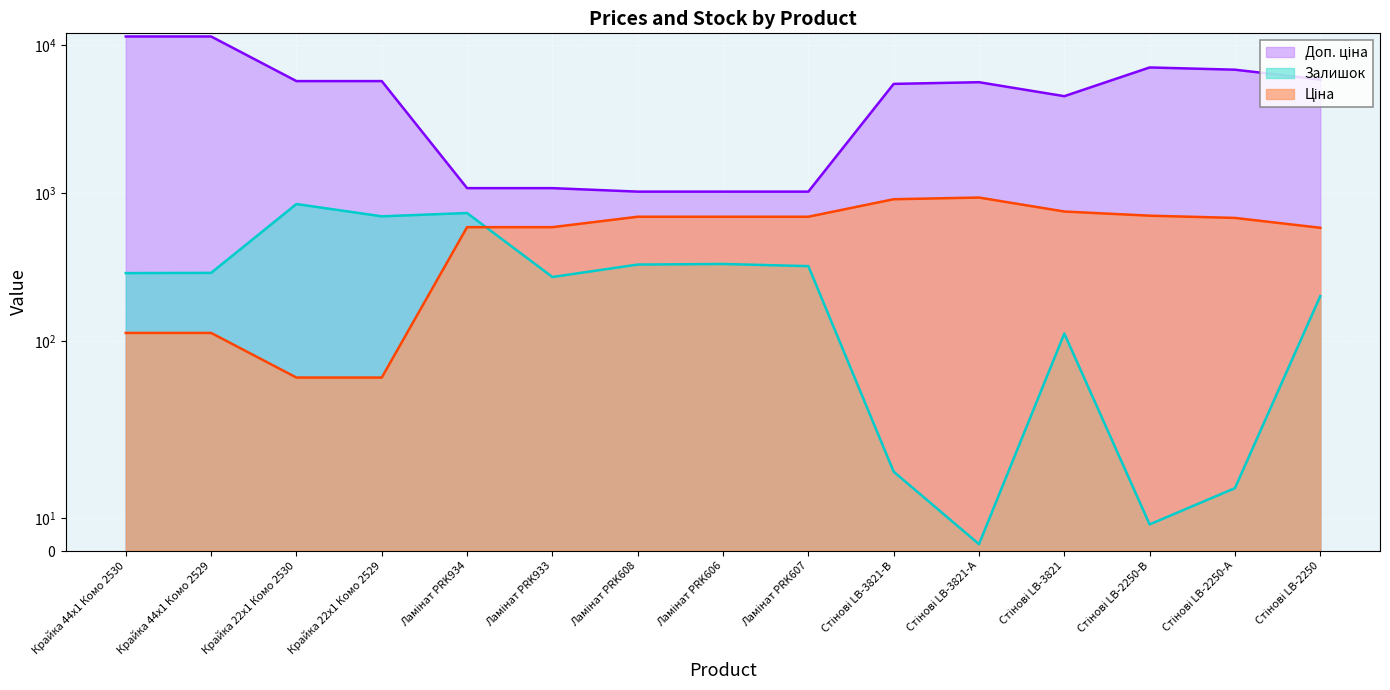

Where does the Доп. ціна series first go above 5607?

Крайка 44x1 Комо 2530